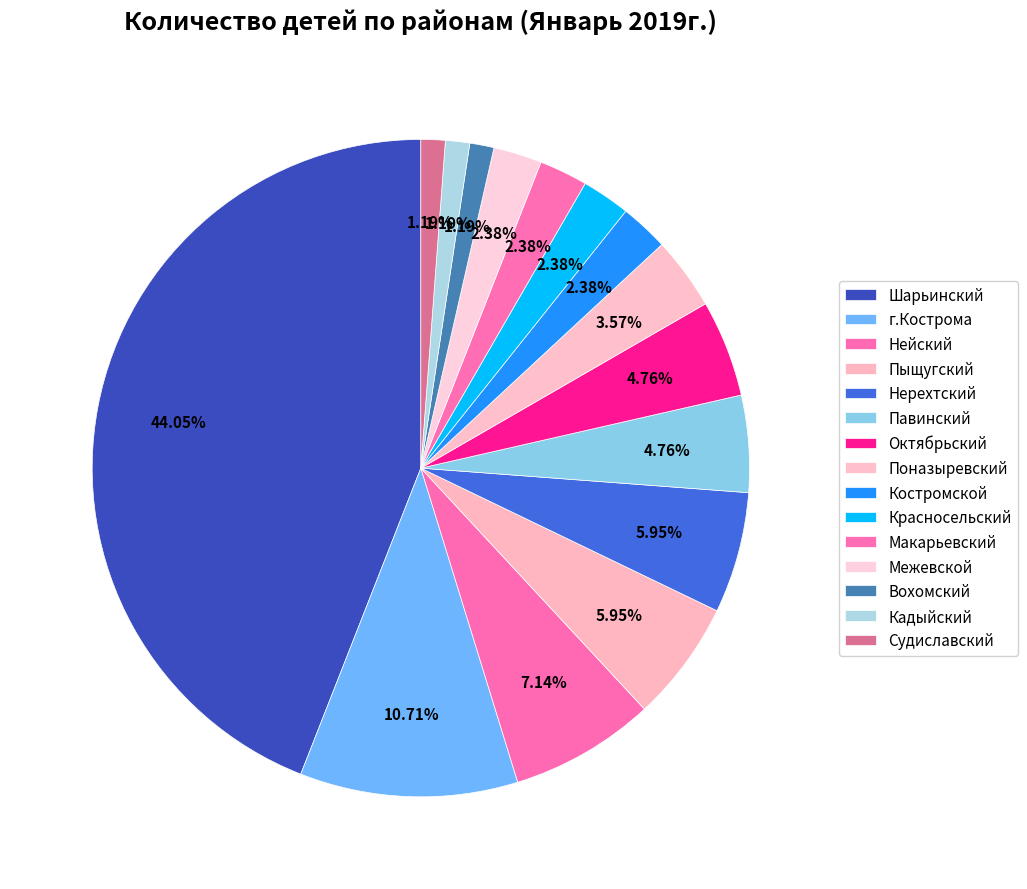

Is it true that Костромской is 2% of the pie?

True